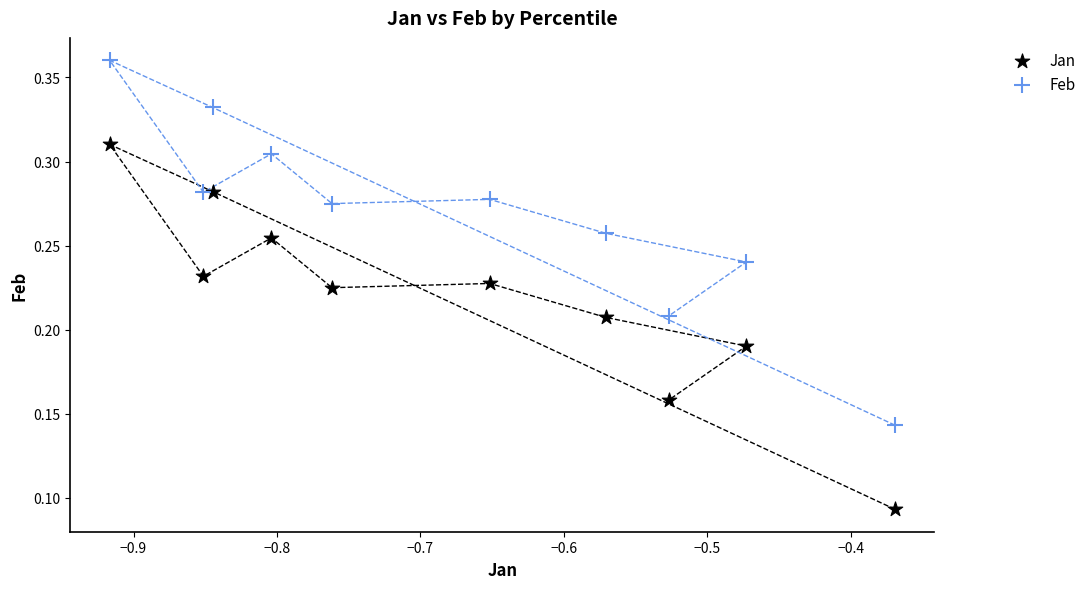

Across all data points, what is the range of X values (max minus min)?

0.5